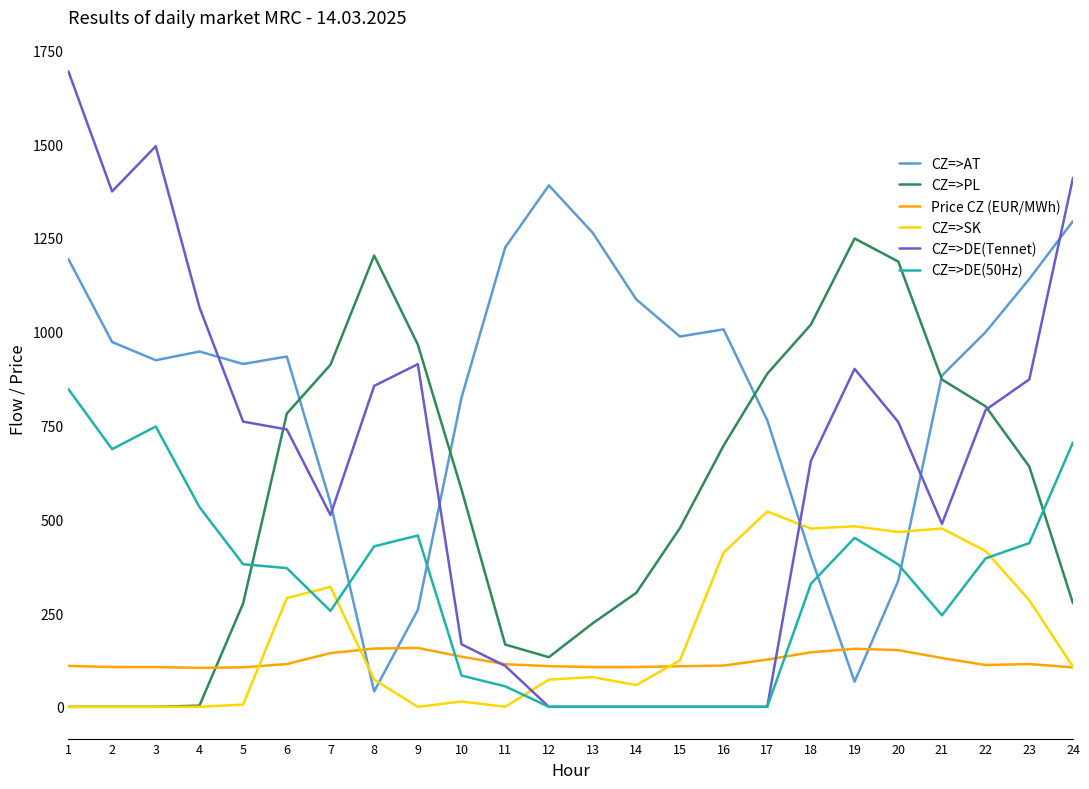

True or false: CZ=>DE(50Hz) and Price CZ (EUR/MWh) intersect in this chart.

True